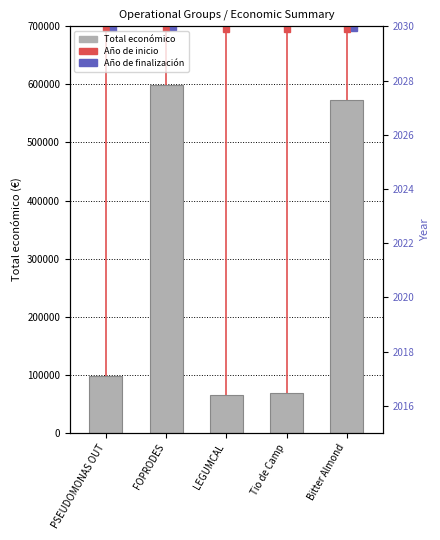

Are the bars horizontal?

No